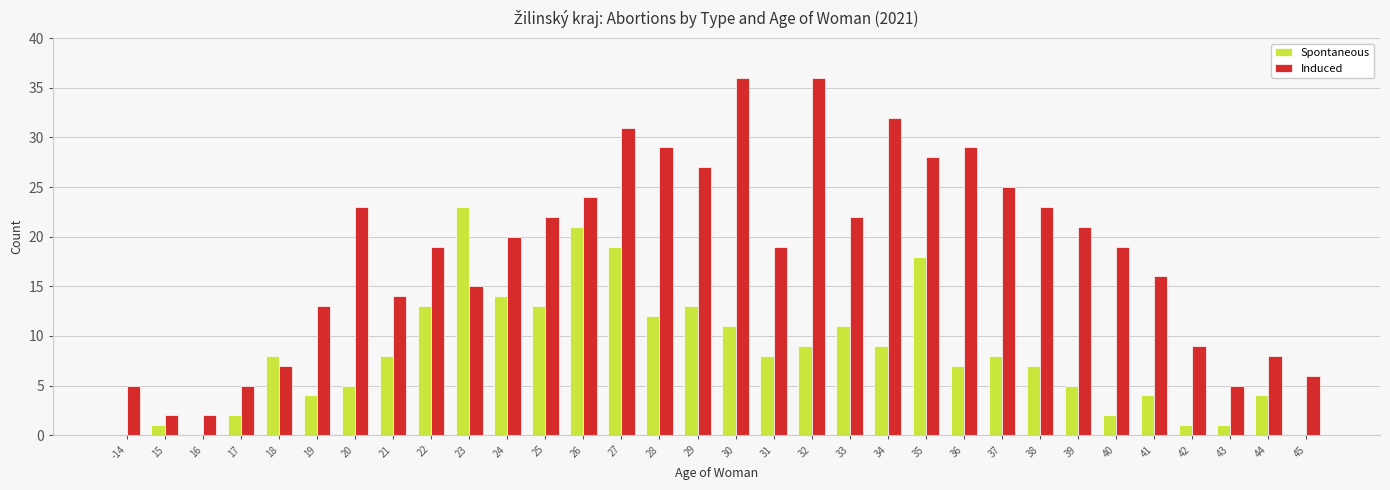

Count the number of data series in this chart.

2